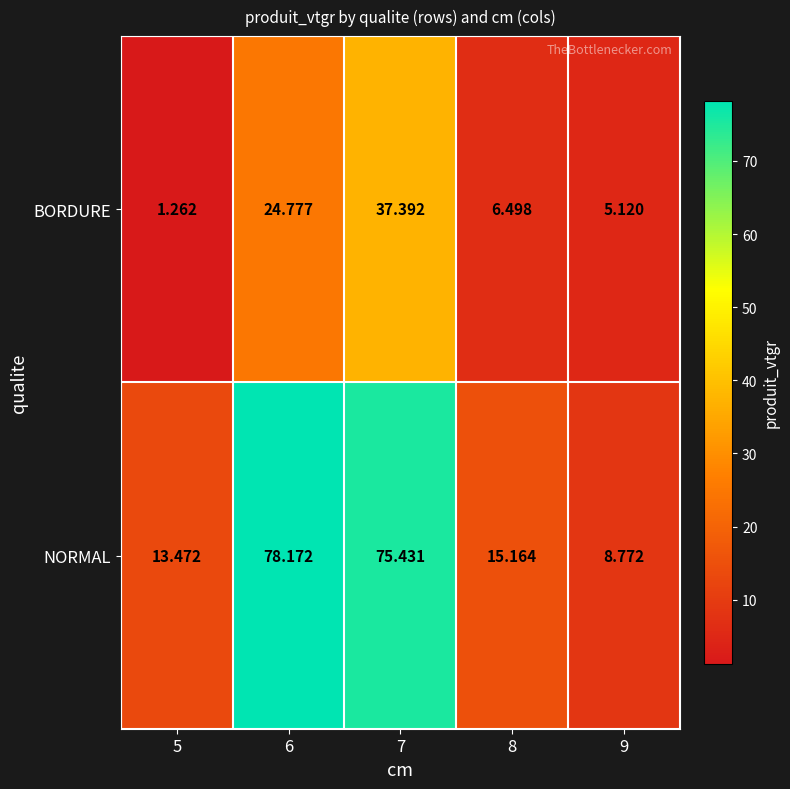

List the series in order of their overall mean, lowest first.

BORDURE, NORMAL